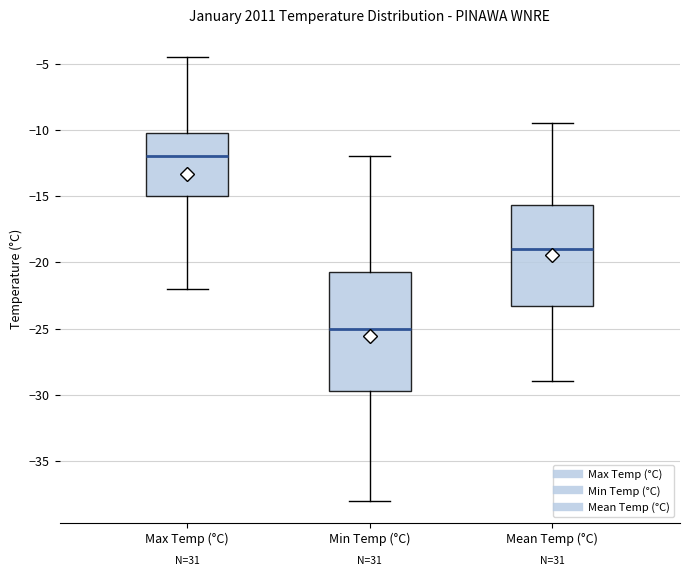

Reading left to right, transcribe this box plot: for each box, give where its median line is, the range the box spans, and where its two whiskers end, as read against the y-axis. The values are not printed on the chart, so give them approximately, as read against the axis.

Max Temp (°C): median -12.0, box -15.0 to -10.0, whiskers -22.0 to -4.5
Min Temp (°C): median -25.0, box -29.5 to -20.5, whiskers -38.0 to -12.0
Mean Temp (°C): median -19.0, box -23.5 to -15.5, whiskers -29.0 to -9.5